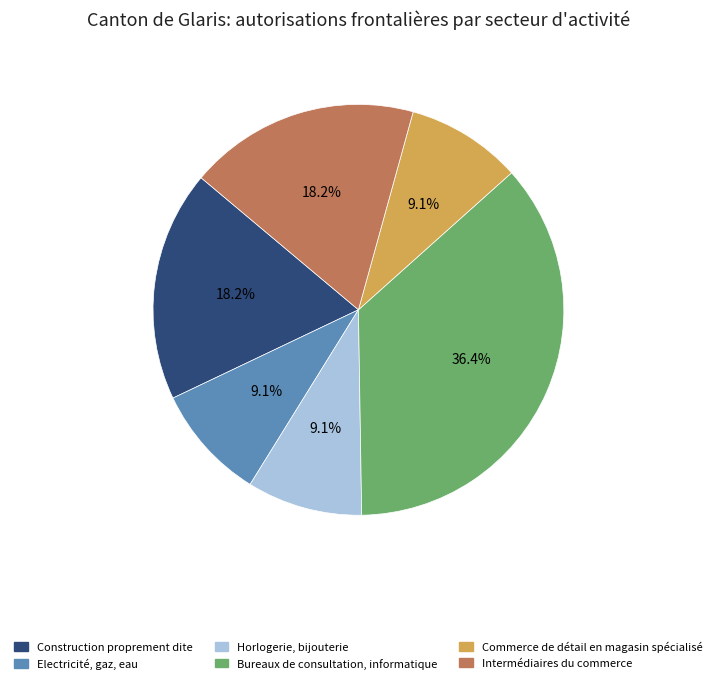

Count the number of slices in the pie.

6